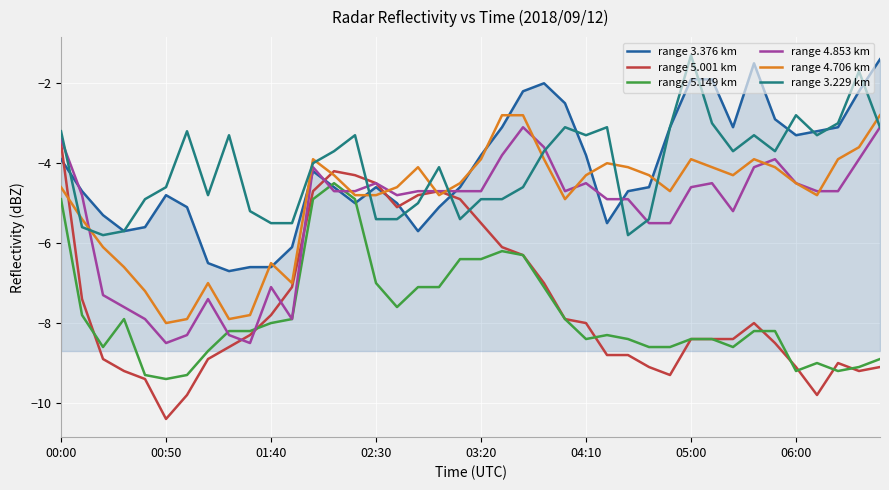

True or false: range 5.149 km and range 3.229 km intersect in this chart.

False